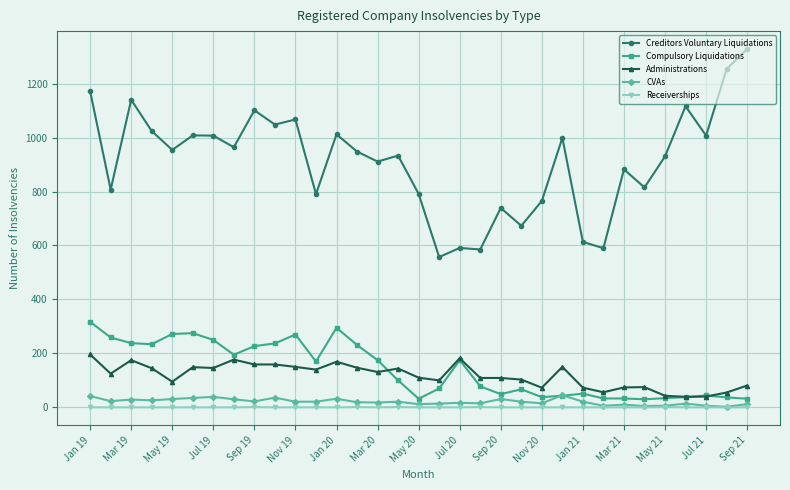

Which series has the widest spread of values?

Creditors Voluntary Liquidations